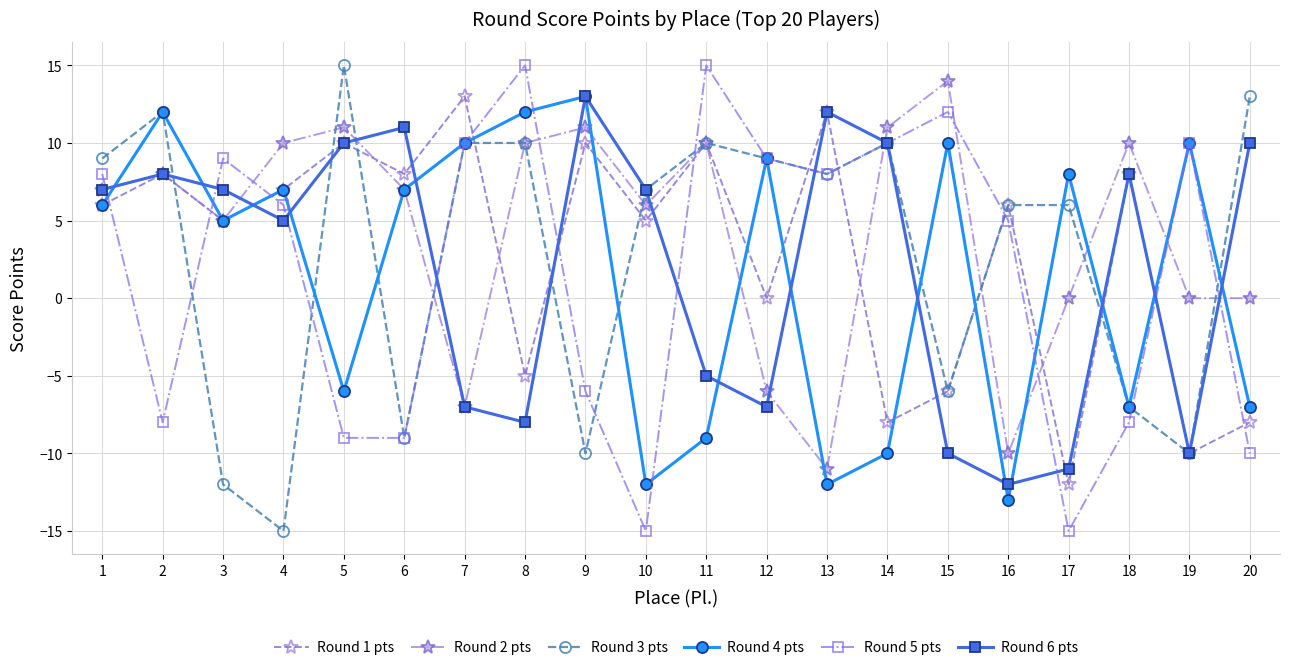

At which label is Round 5 pts closest to 0?

16